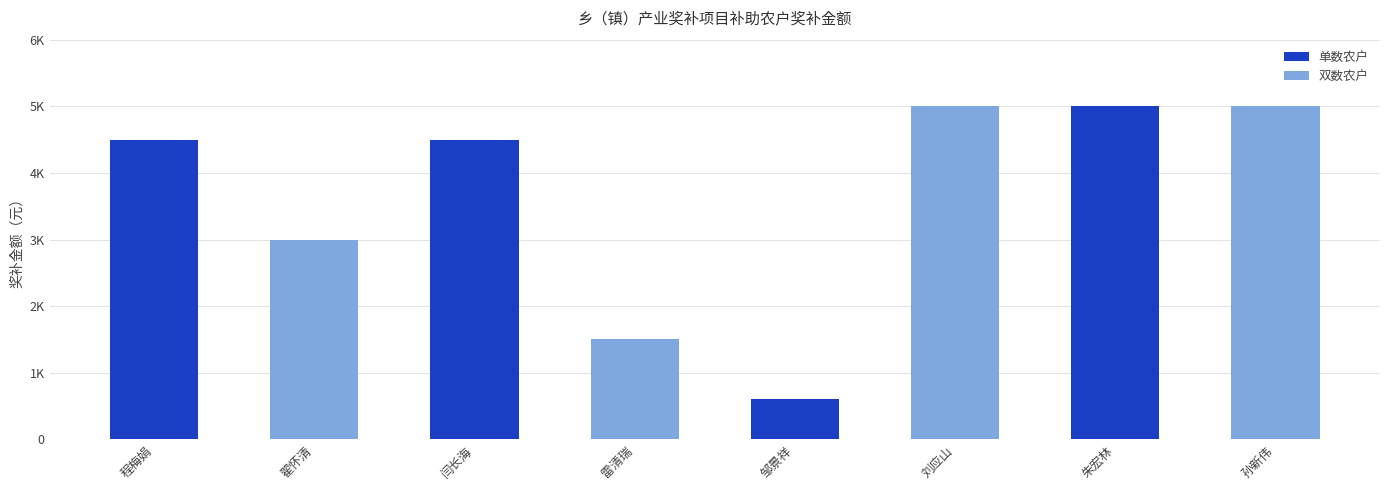

Does the chart contain any negative values?

No